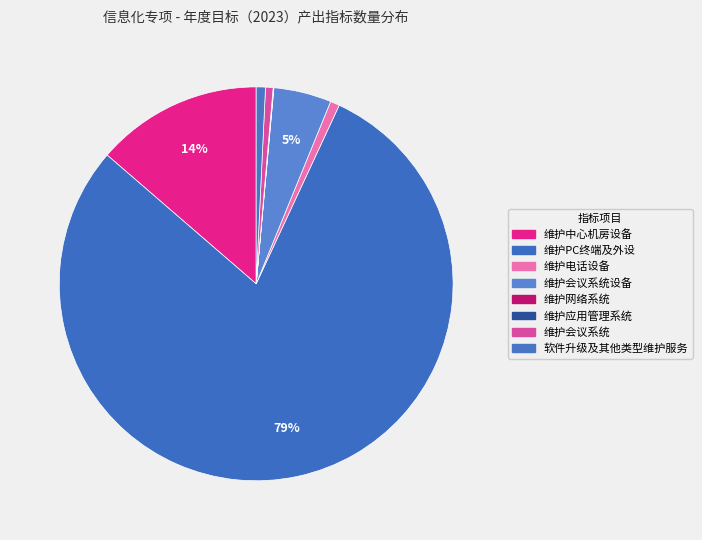

Which slice is the largest?

维护PC终端及外设